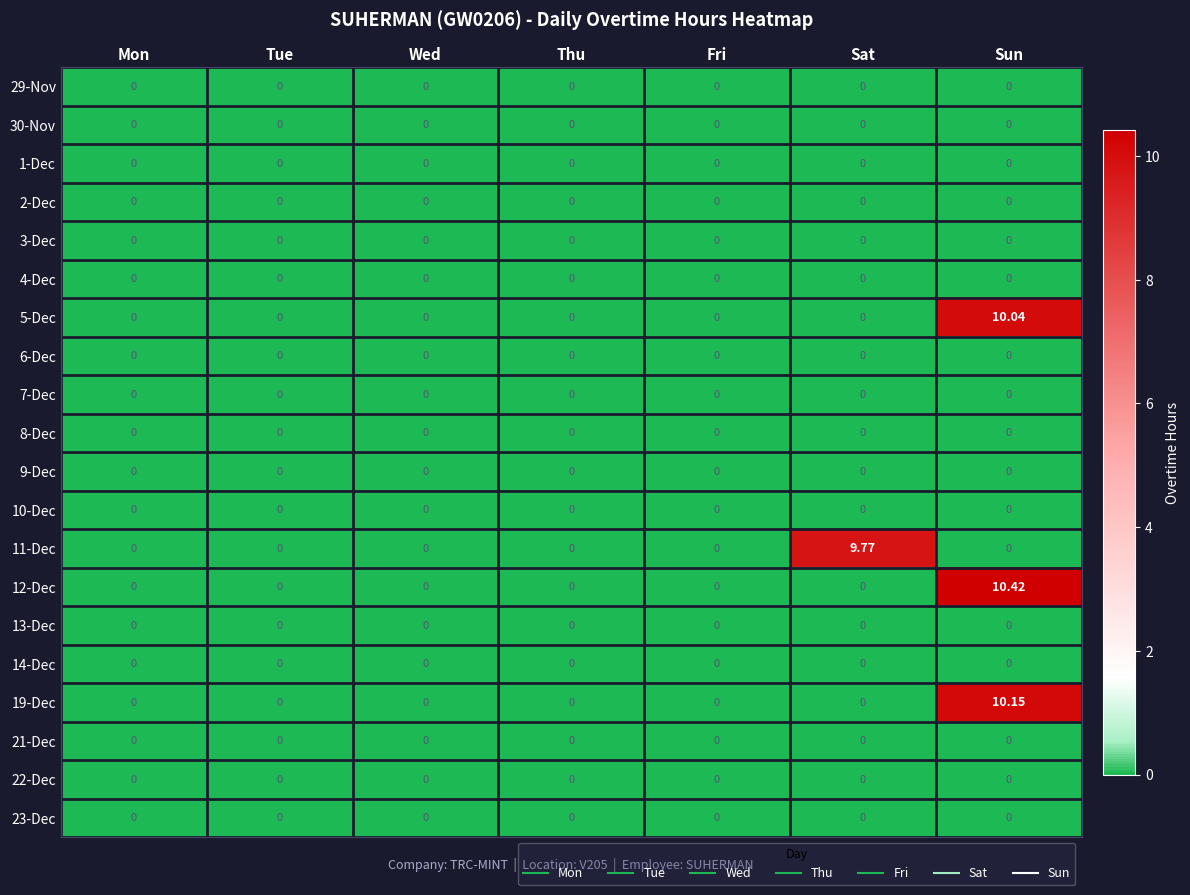

At which category does the chart reach its peak across all series?

Sun